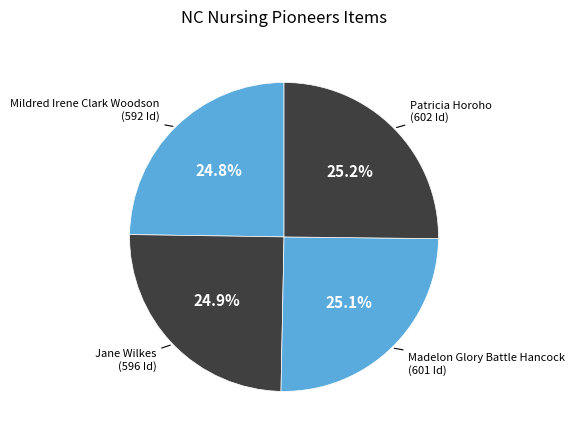

How many segments does this pie chart have?

4